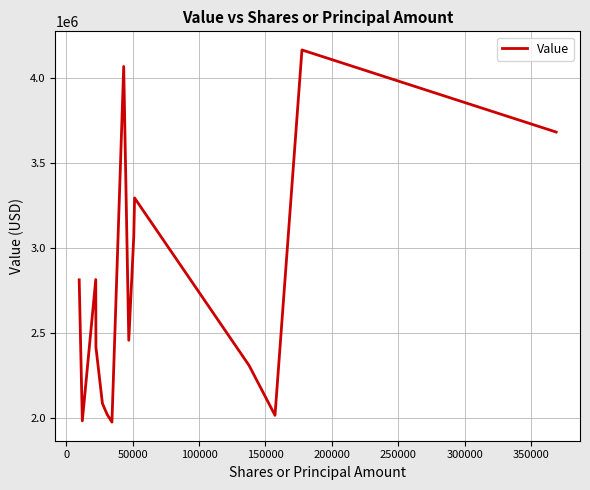

What is the greatest value displayed?

4164432